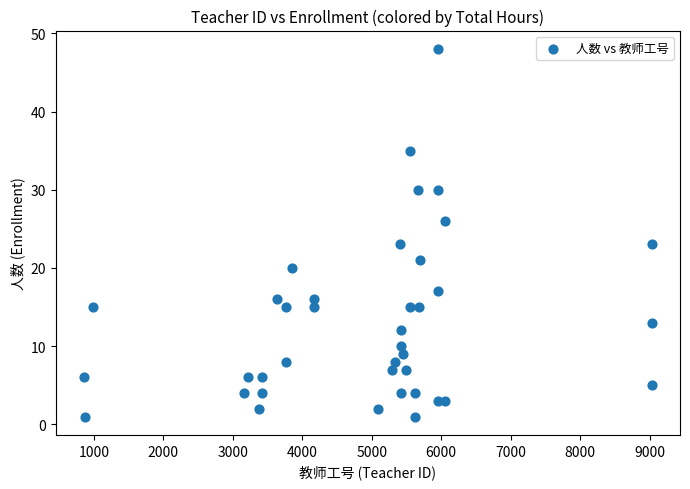

What is the range of X values (max minus min)?

8171